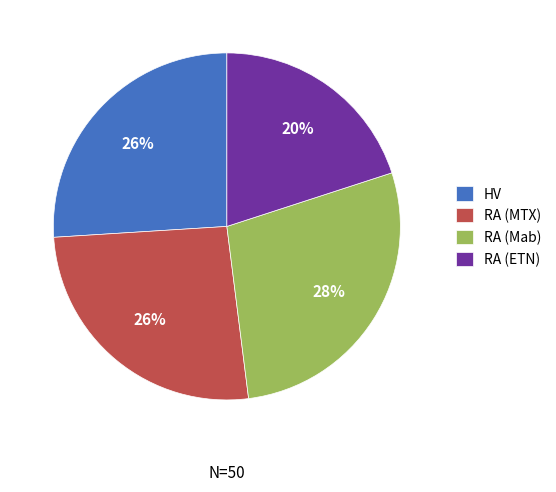

How many slices are in this pie chart?

4